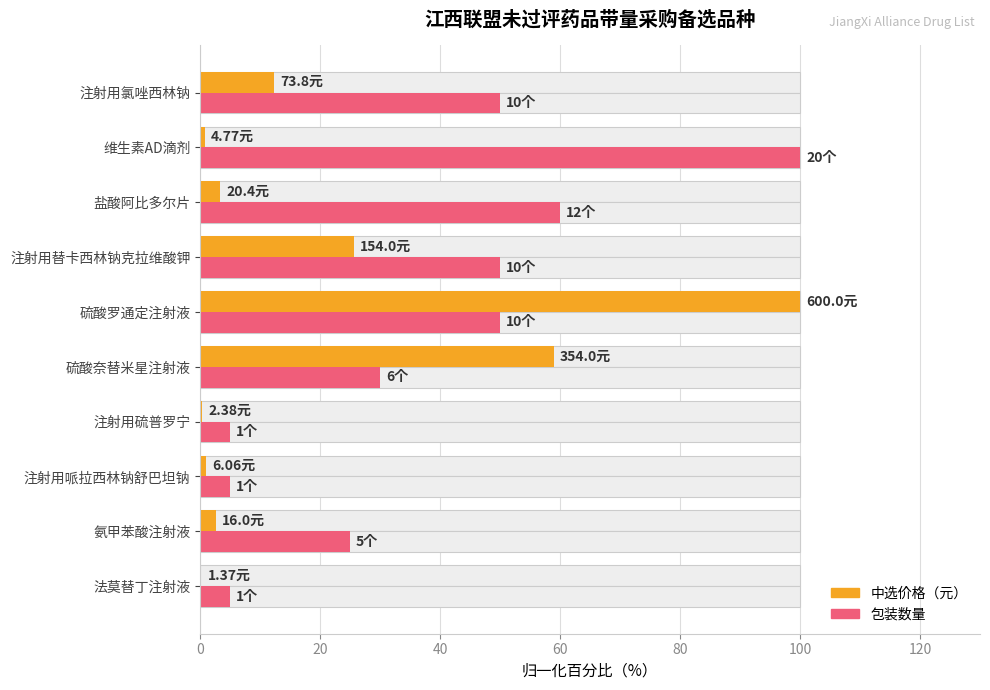

Count the number of data series in this chart.

2